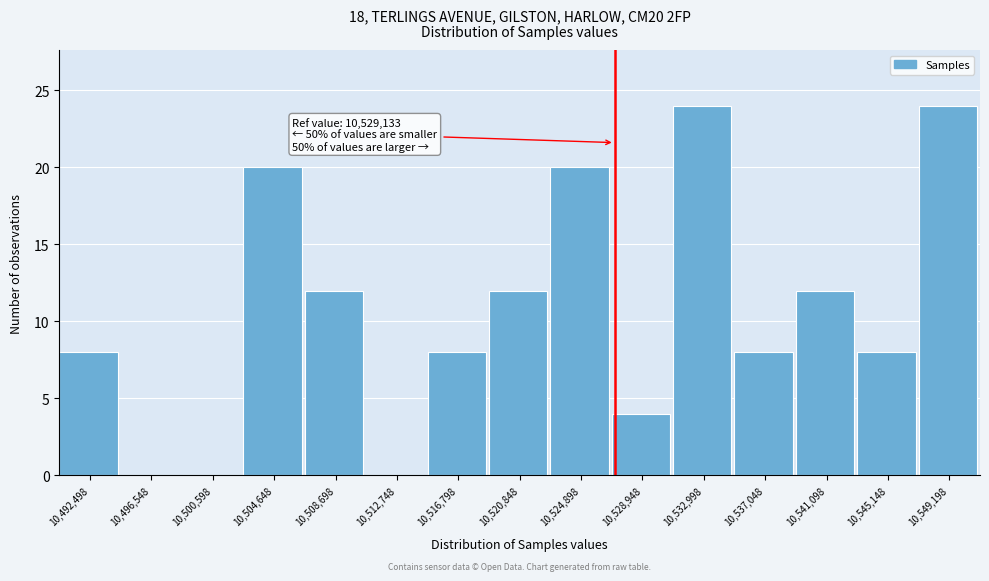

Reading right to left, list all the values displayed in this chart.

10,549,198=24	10,545,148=8	10,541,098=12	10,537,048=8	10,532,998=24	10,528,948=4	10,524,898=20	10,520,848=12	10,516,798=8	10,512,748=0	10,508,698=12	10,504,648=20	10,500,598=0	10,496,548=0	10,492,498=8